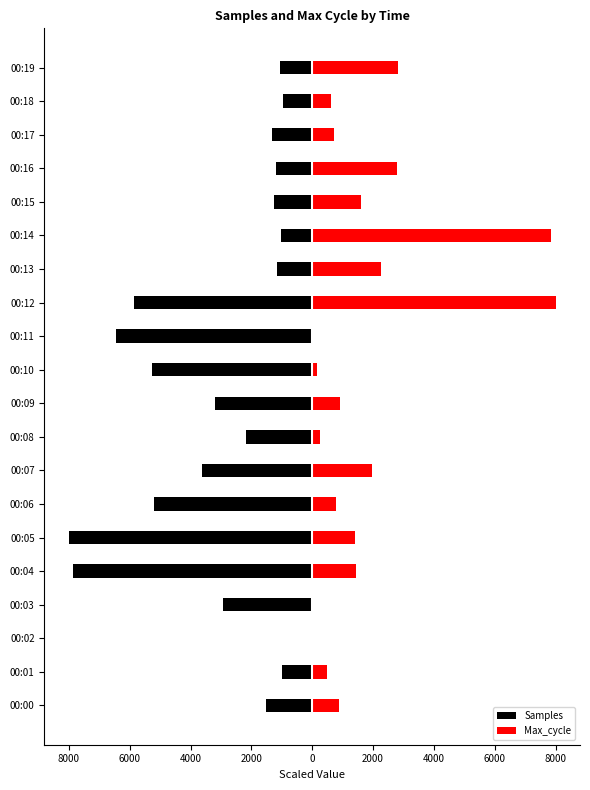

What is the sum of the Samples values at 00:06 and 00:03?

-8105.7